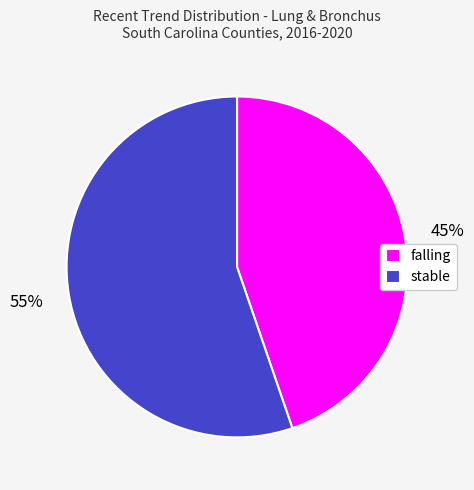

Is it true that stable is 63% of the pie?

False